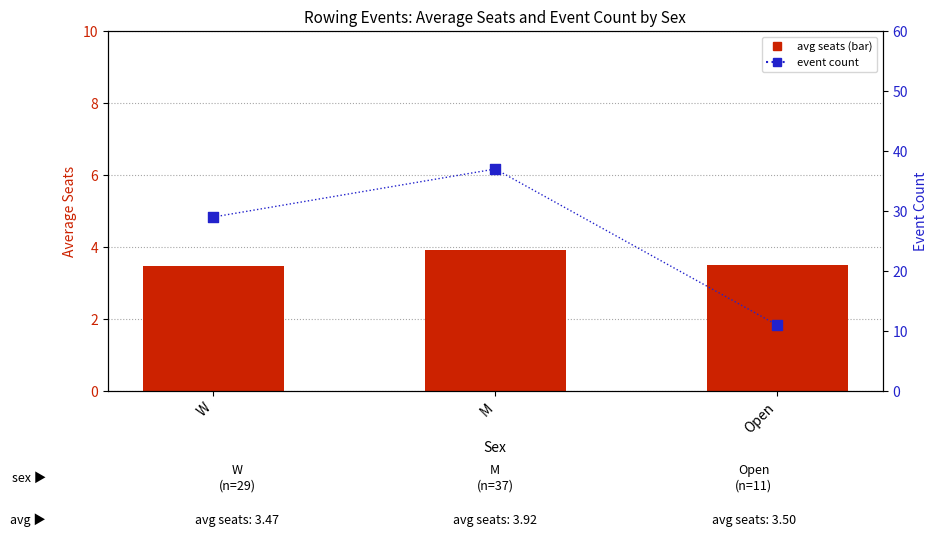

Is the value of event count at M greater than the value of avg seats at M?

Yes